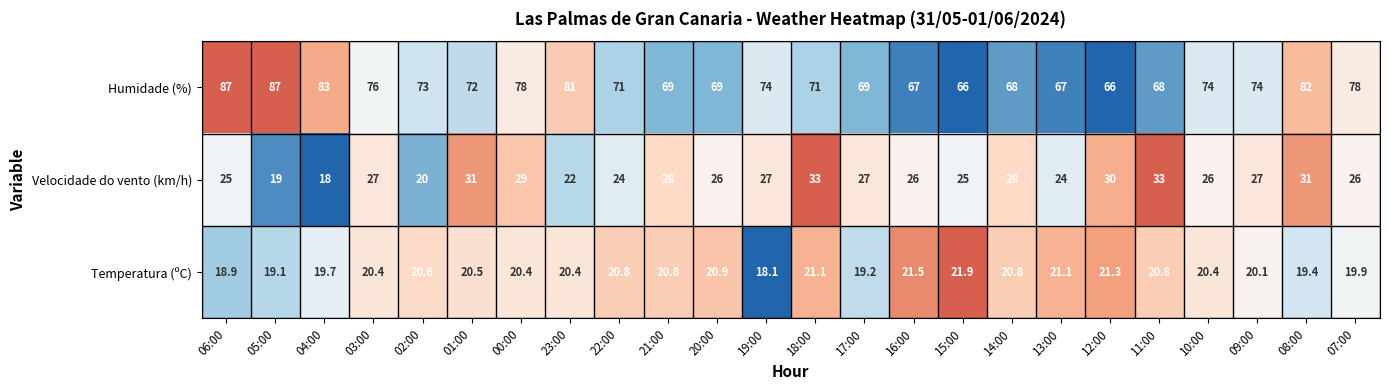

True or false: Humidade (%) has a value of 39.8 at 07:00.

False